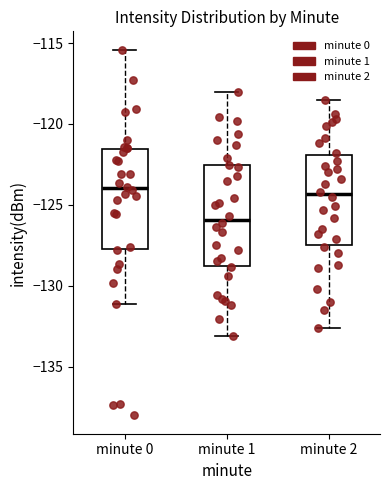

Reading left to right, read every box against the y-axis: the position of its median line, the range the box covers, and the ends of its whiskers. The values are not printed on the chart, so give them approximately, as read against the axis.

minute 0: median -124.0, box -128.0 to -121.5, whiskers -131.0 to -115.5
minute 1: median -126.0, box -129.0 to -122.5, whiskers -133.0 to -118.0
minute 2: median -124.5, box -127.5 to -122.0, whiskers -132.5 to -118.5